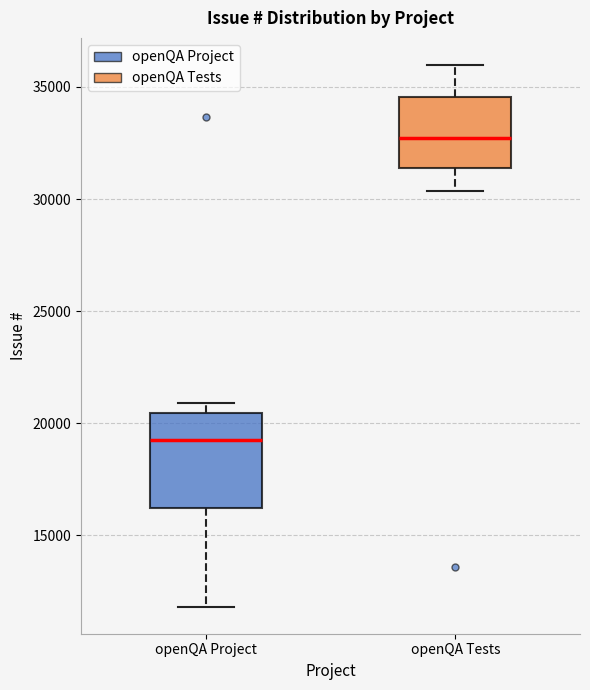

Reading left to right, transcribe this box plot: for each box, give where its median line is, the range the box spans, and where its two whiskers end, as read against the y-axis. The values are not printed on the chart, so give them approximately, as read against the axis.

openQA Project: median 19500, box 16000 to 20500, whiskers 12000 to 21000
openQA Tests: median 32500, box 31500 to 34500, whiskers 30500 to 36000